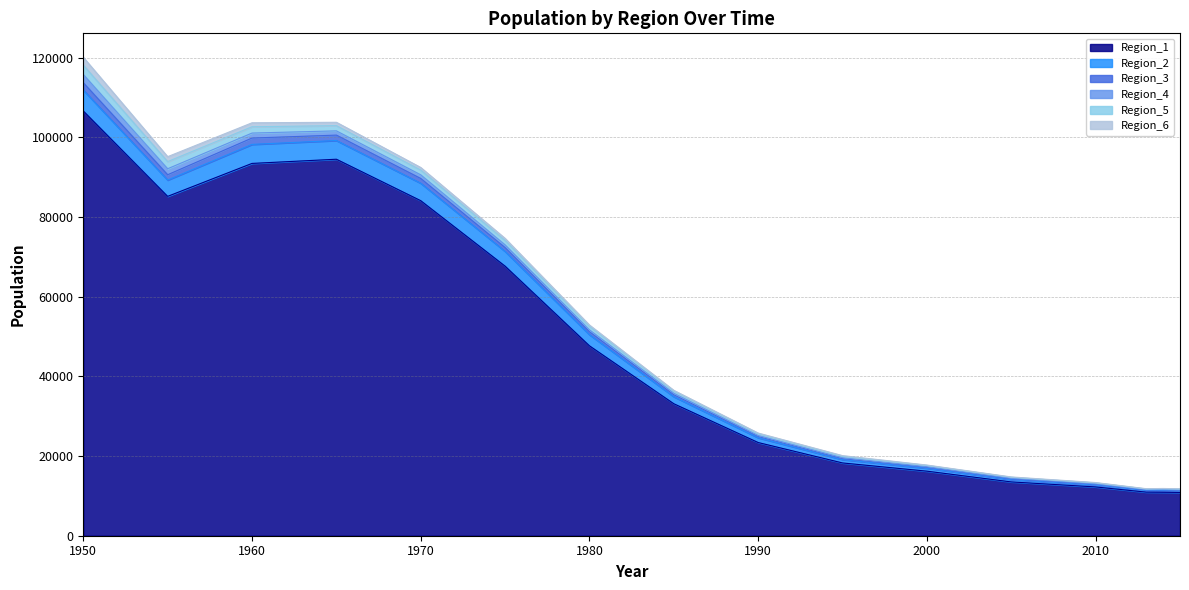

At which category is the sum across all series the highest?

1950